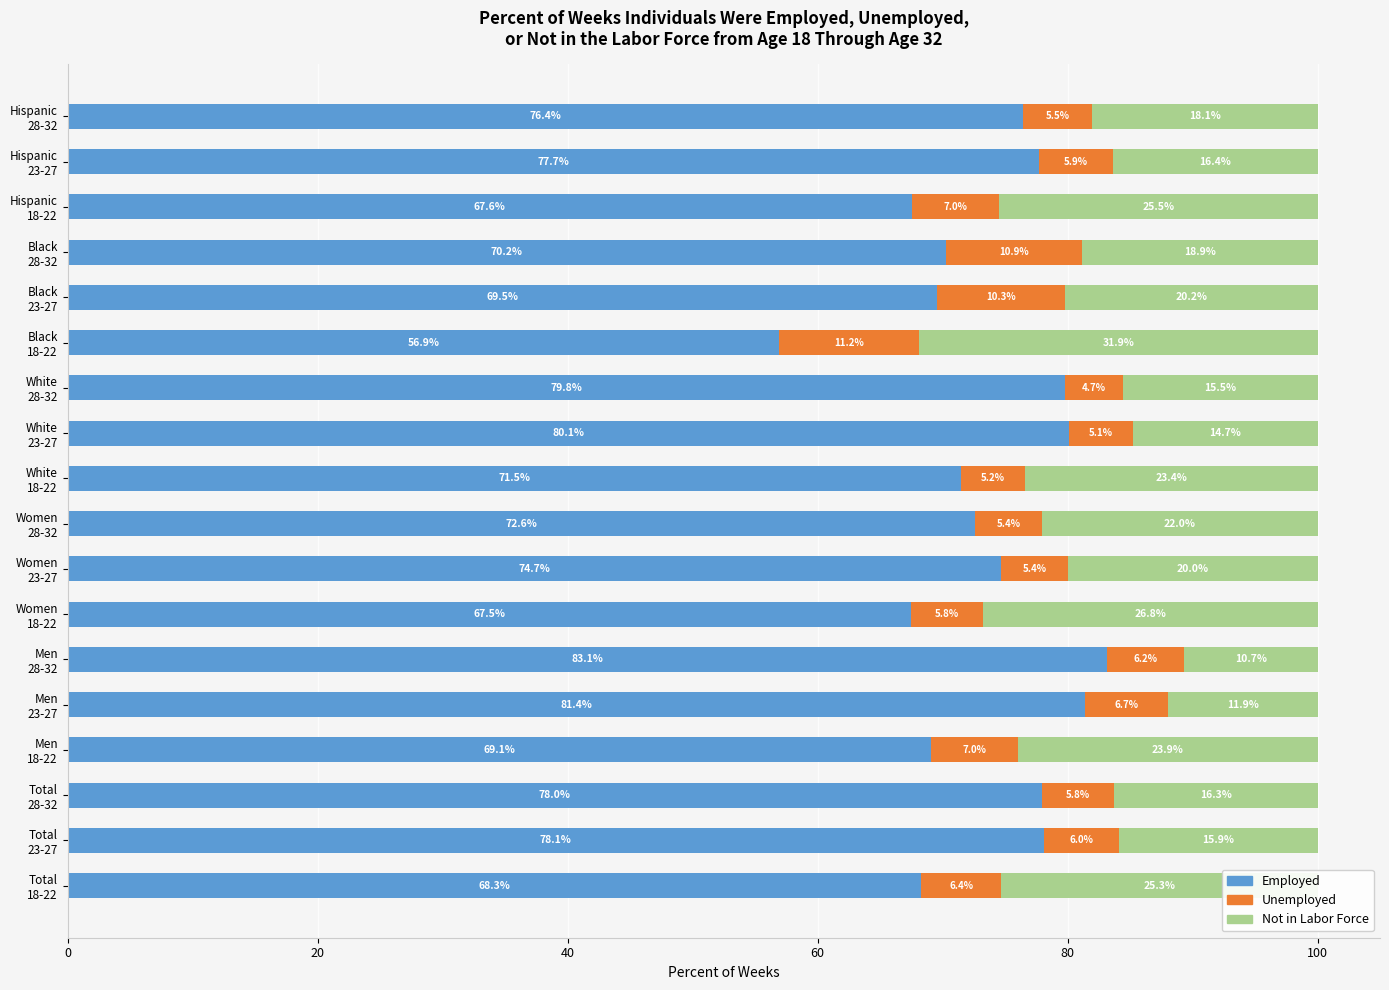

What is the highest value of the Employed series?

83.1